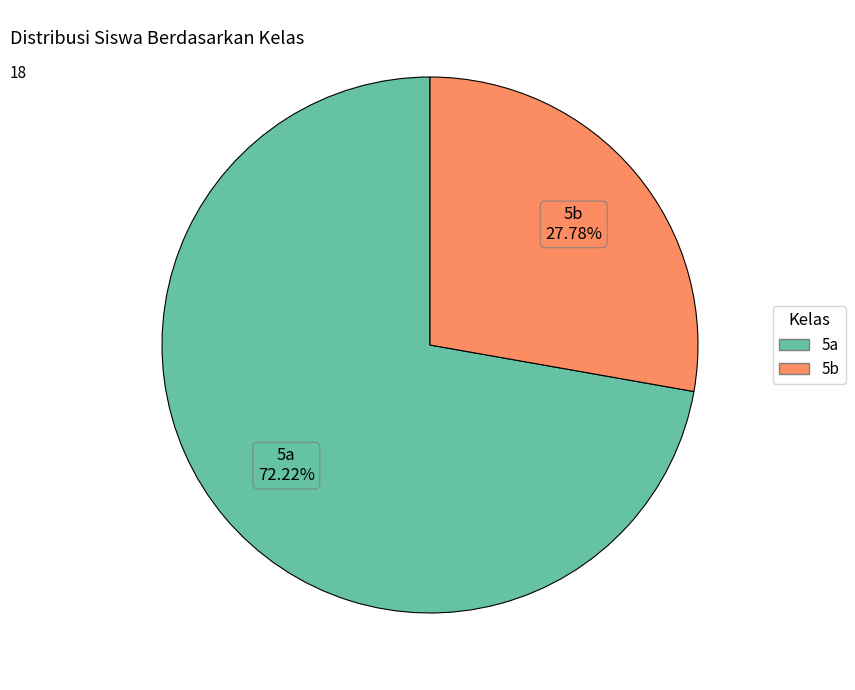

What percentage is the 5b slice, to the nearest percent?

28%